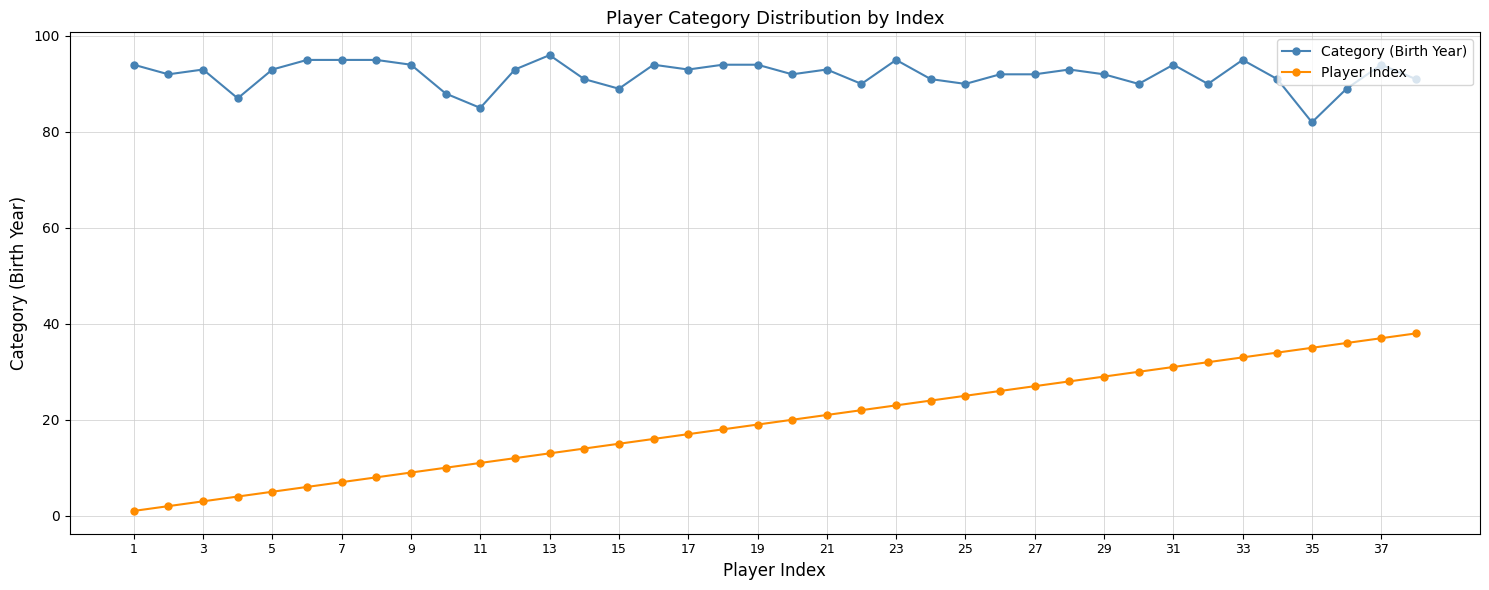

True or false: Player Index and Category (Birth Year) intersect in this chart.

False